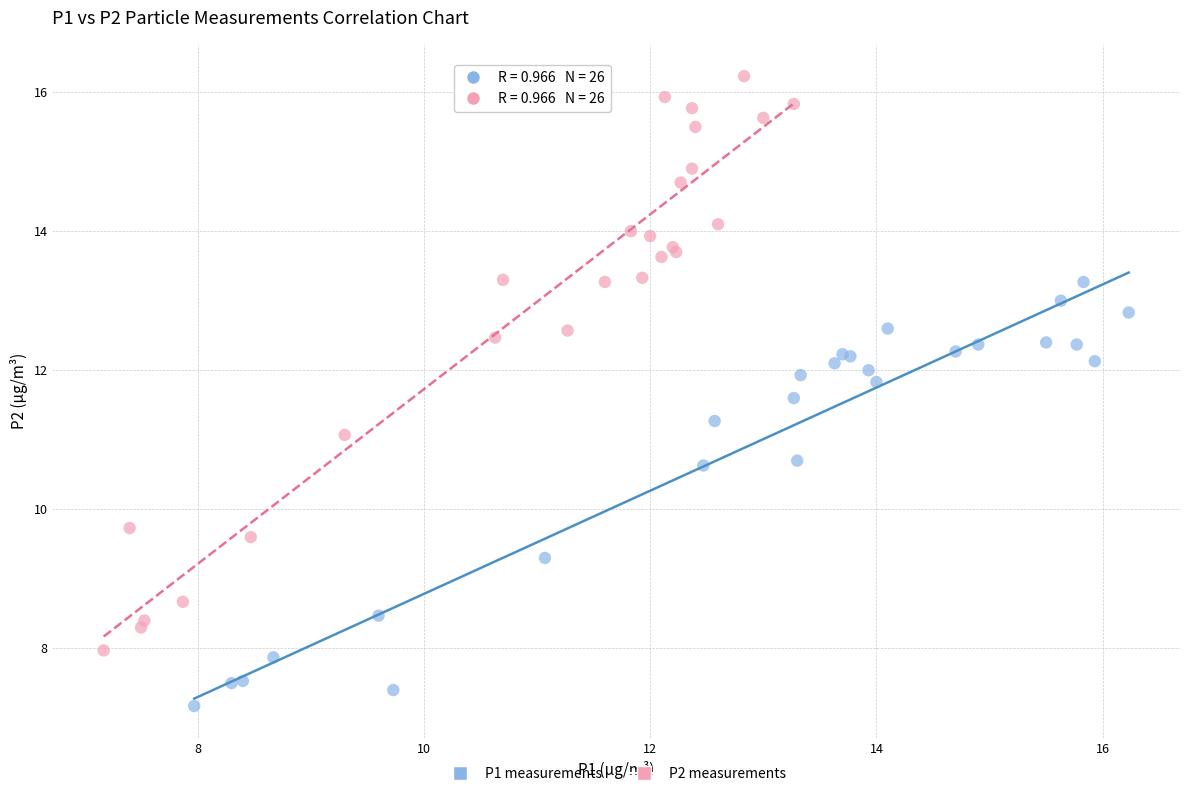

Which series has the widest spread of Y values?

P2 measurements